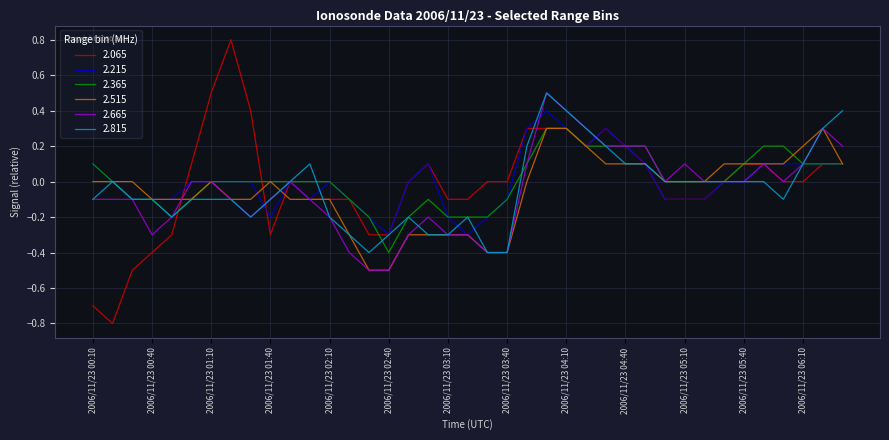

Which series has the largest range (max minus min)?

2.065